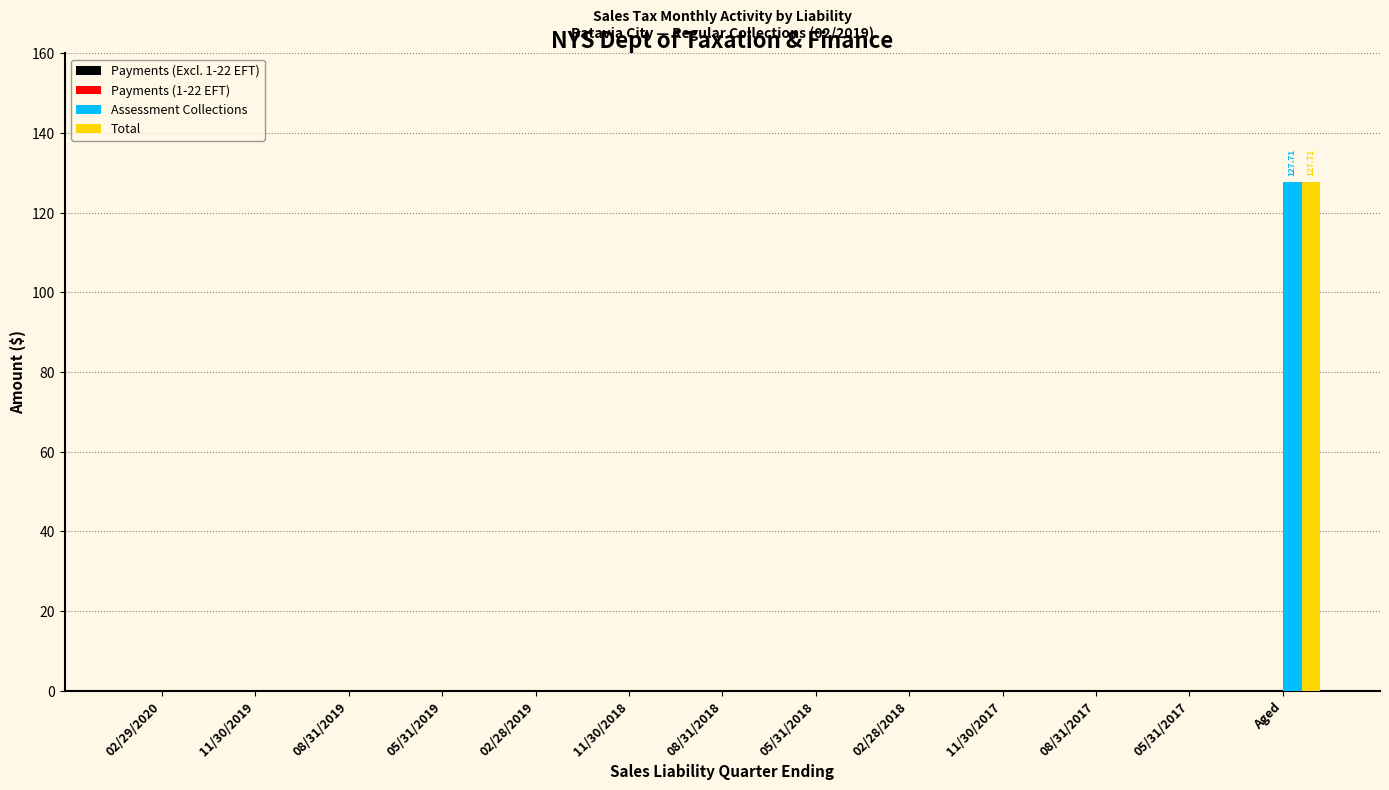

What is the sum of all Total values?

127.7